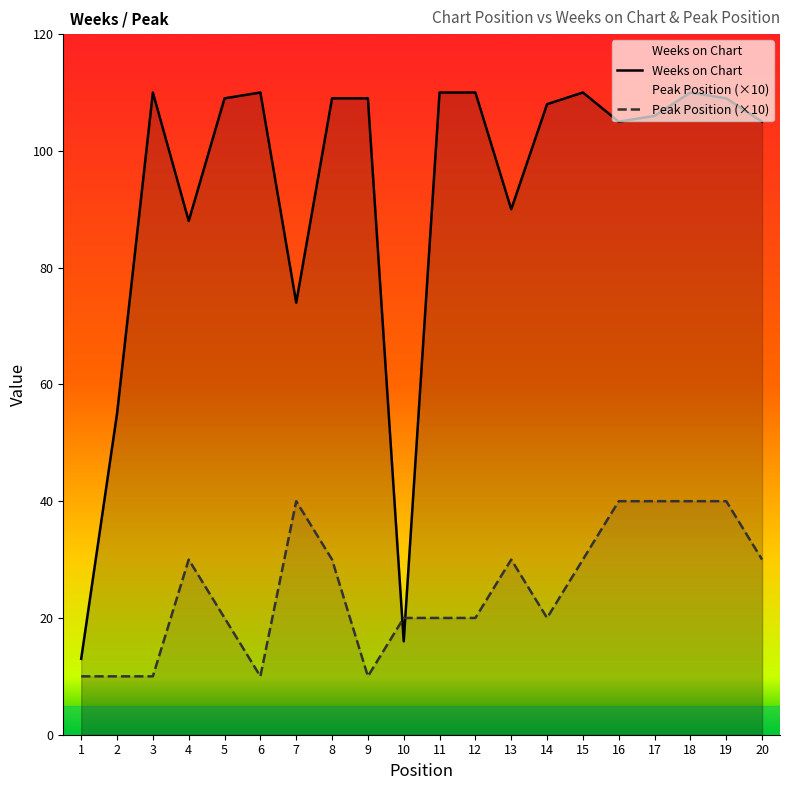

Where is the first local maximum for Weeks on Chart?

3